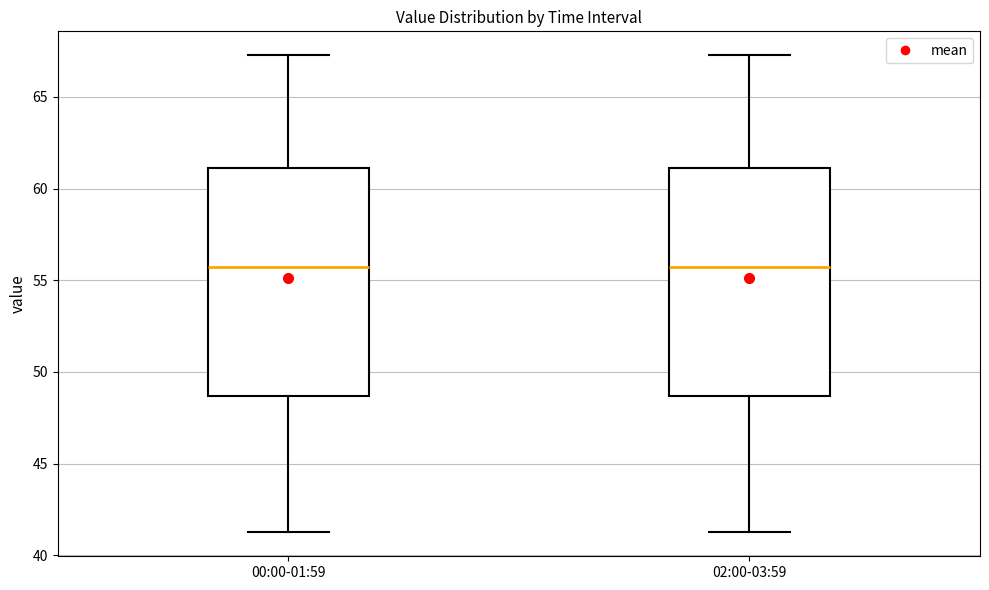

Reading left to right, transcribe this box plot: for each box, give where its median line is, the range the box spans, and where its two whiskers end, as read against the y-axis. The values are not printed on the chart, so give them approximately, as read against the axis.

00:00-01:59: median 55.5, box 48.5 to 61.0, whiskers 41.5 to 67.5
02:00-03:59: median 55.5, box 48.5 to 61.0, whiskers 41.5 to 67.5